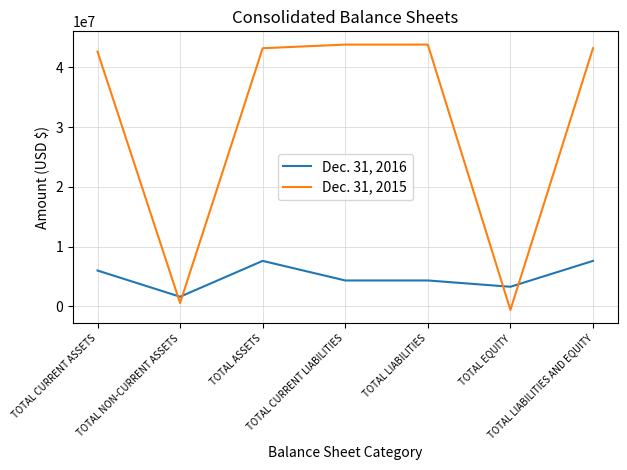

What are all the series names shown in the legend?

Dec. 31, 2016, Dec. 31, 2015